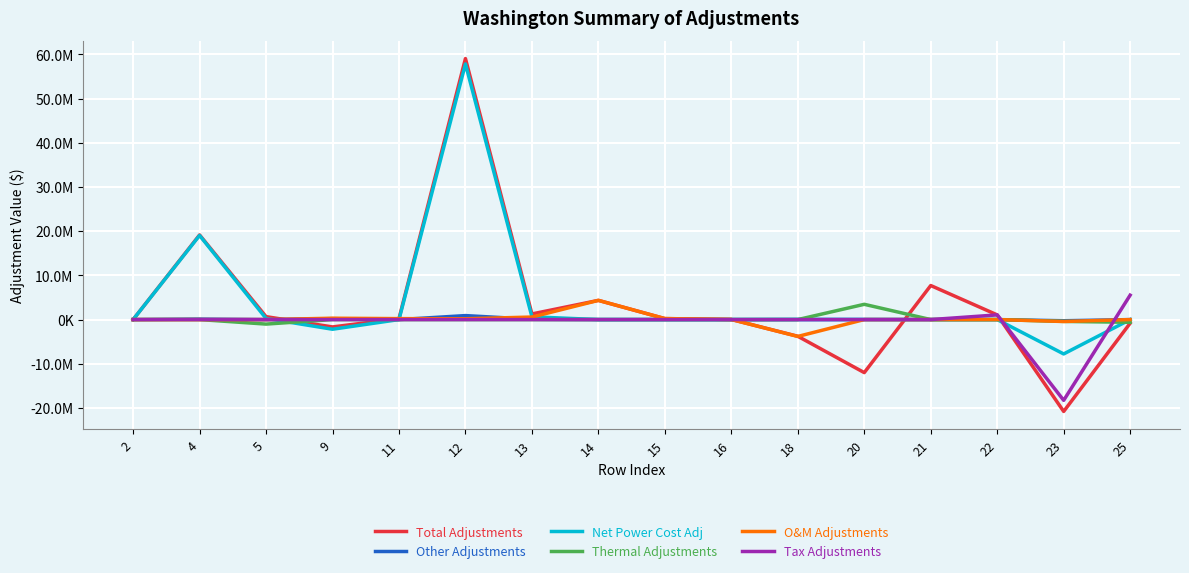

Does the chart have visible grid lines?

Yes